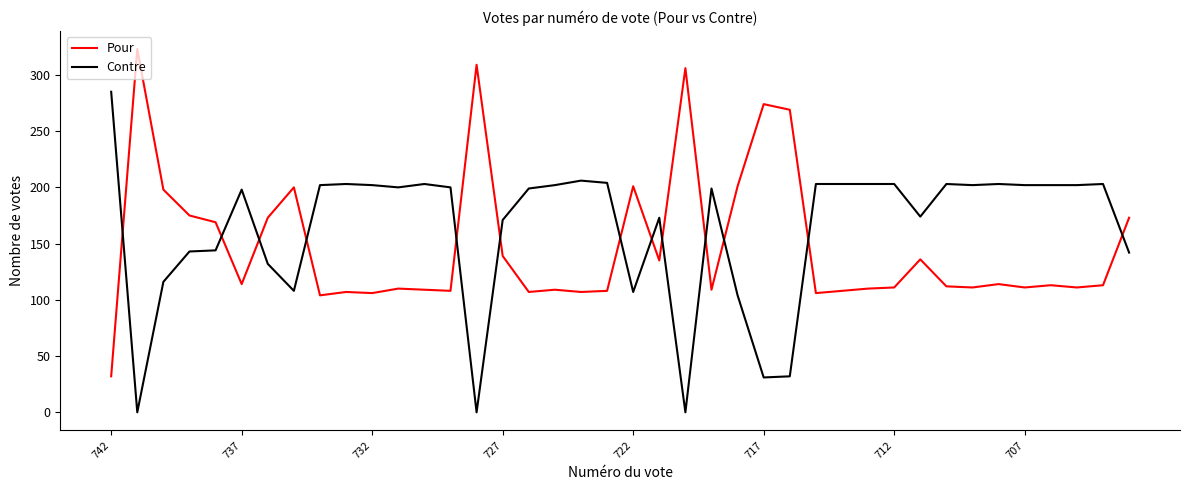

Rank the series by their maximum value, from lowest to highest.

Contre, Pour